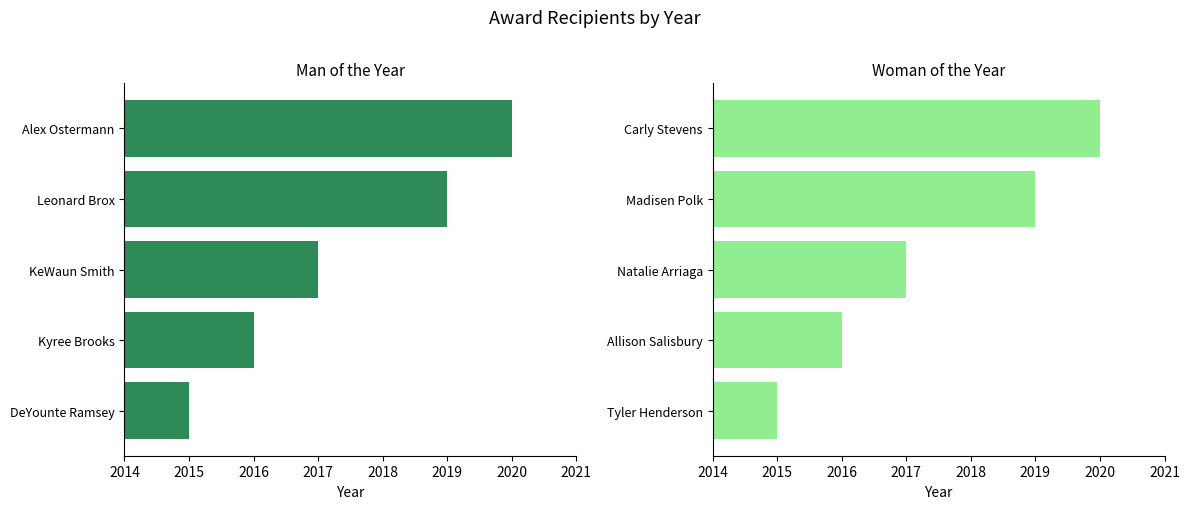

What is the greatest value displayed?

2020